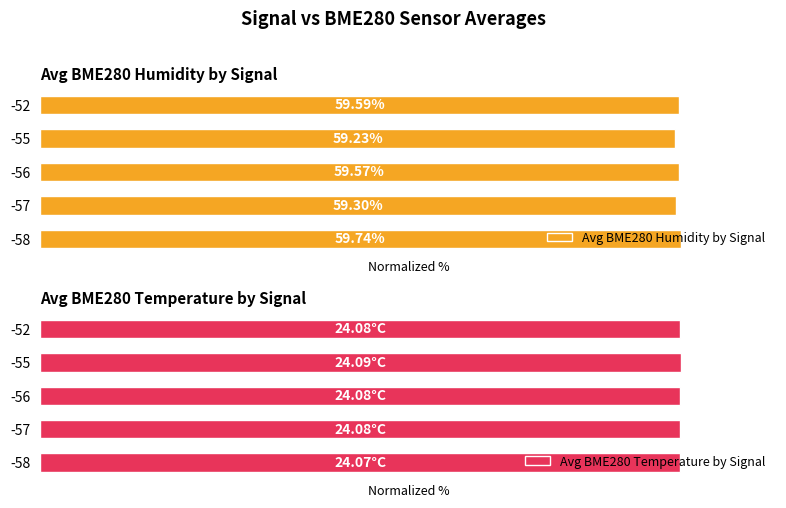

Are the bars horizontal?

Yes